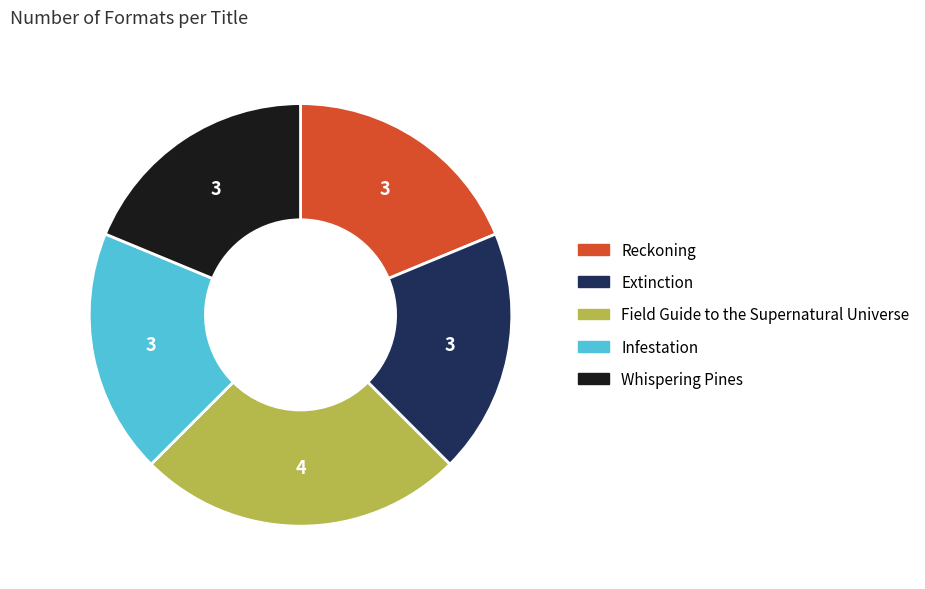

Which category has the biggest portion of the pie?

Field Guide to the Supernatural Universe